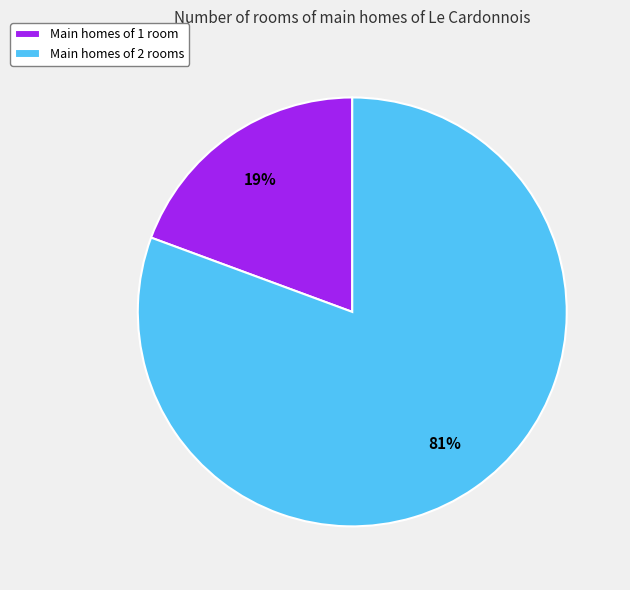

To the nearest percent, what is the average slice percentage?

50%